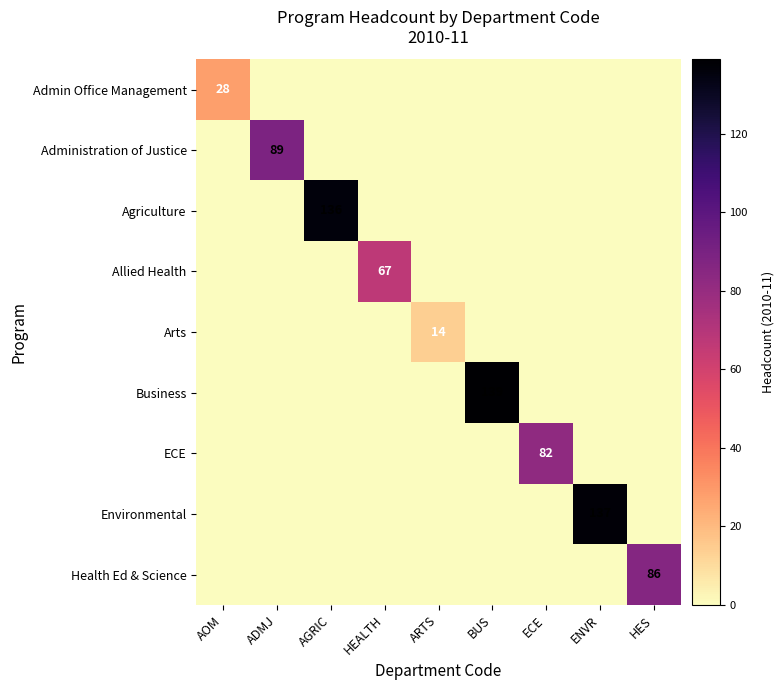

The Environmental series shows 137 at ENVR. True or false?

True